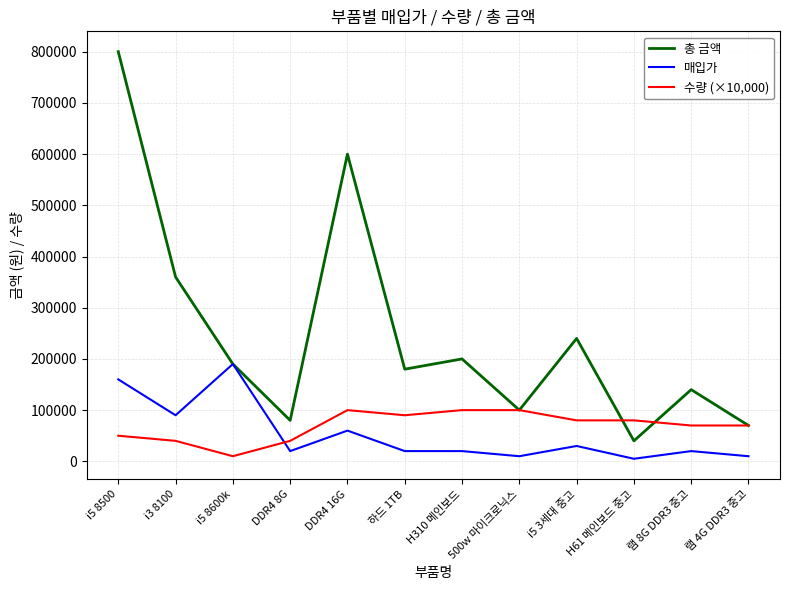

What is the difference between the maximum and minimum values in the 수량 (×10,000) series?

90000